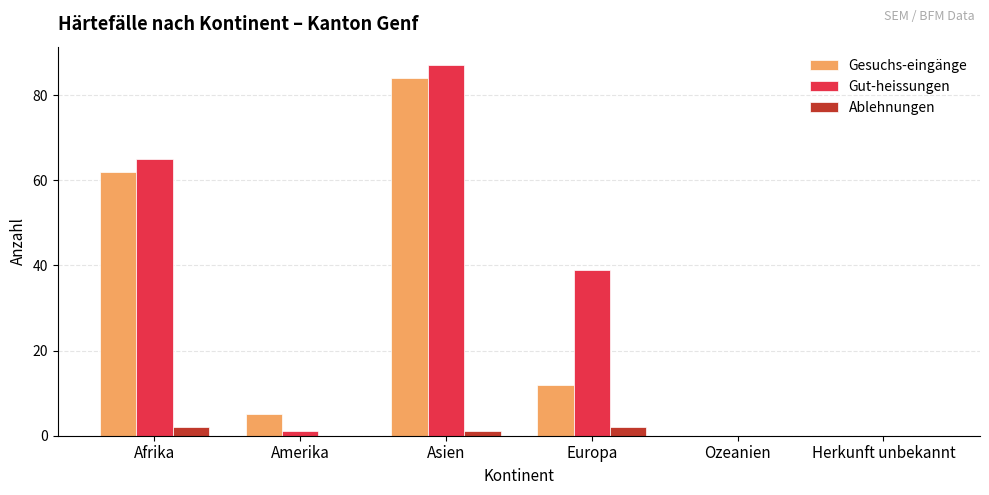

At which category is the sum across all series the highest?

Asien